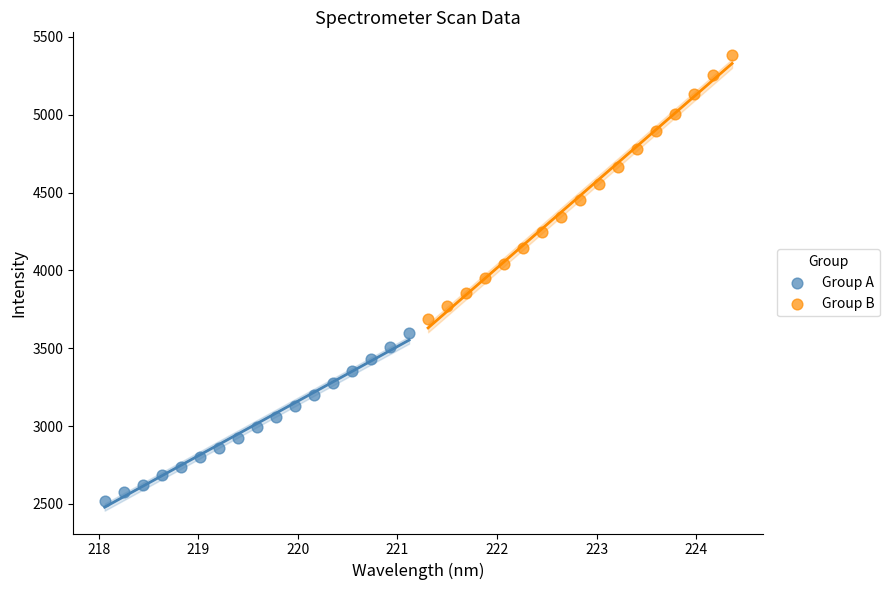

Which series has the widest spread of Y values?

Group B